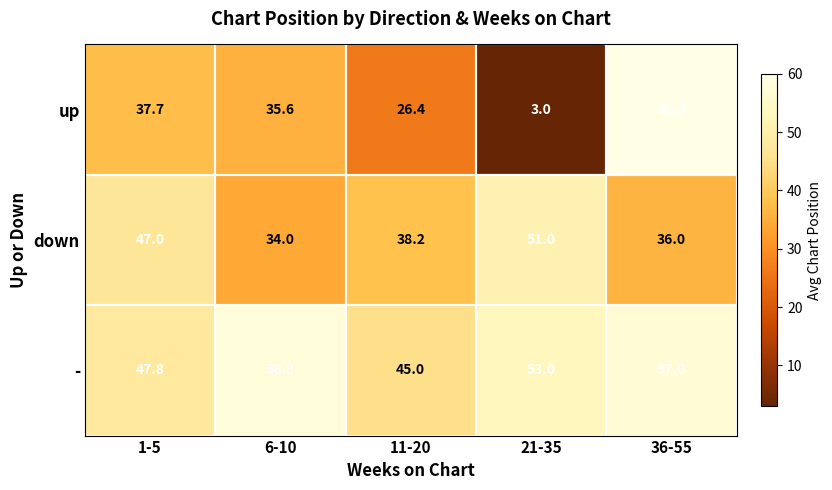

Where does the down series first go above 38?

1-5